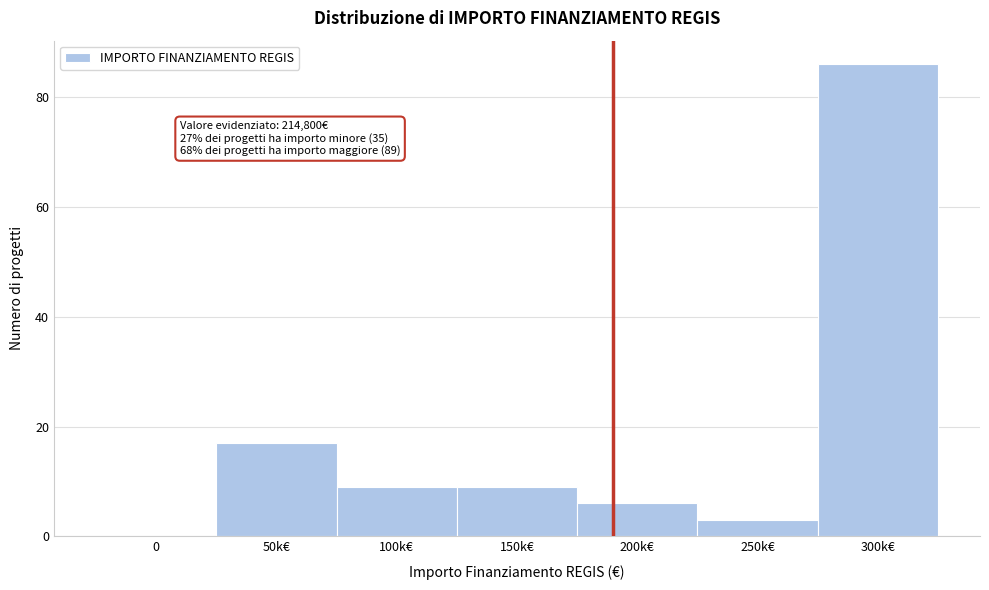

Reading right to left, extract all data points from this chart.

300k€=86	250k€=3	200k€=6	150k€=9	100k€=9	50k€=17	0=0